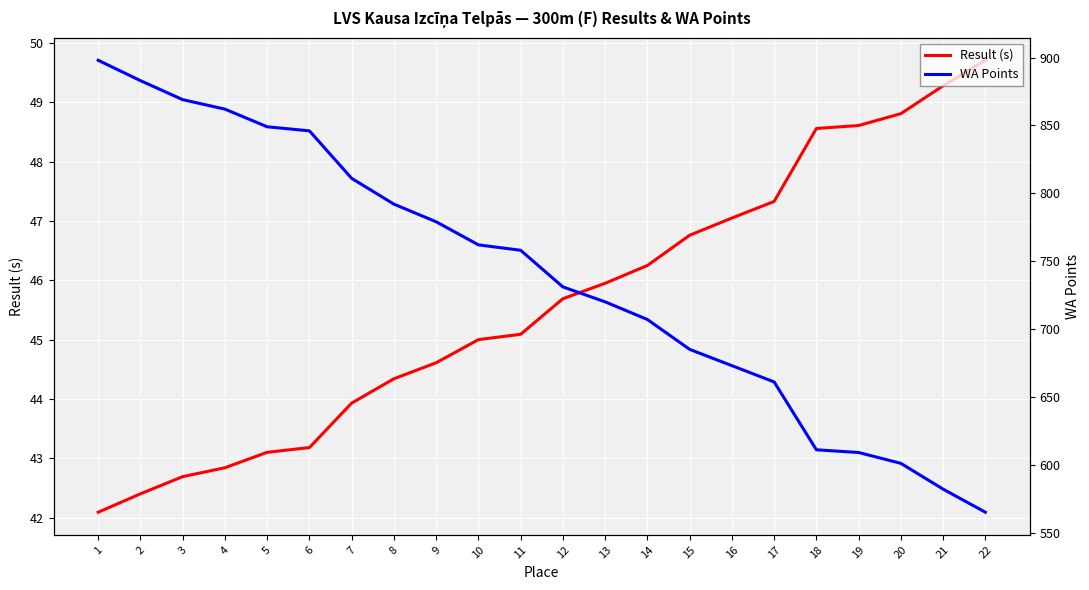

True or false: WA Points and Result (s) intersect in this chart.

False